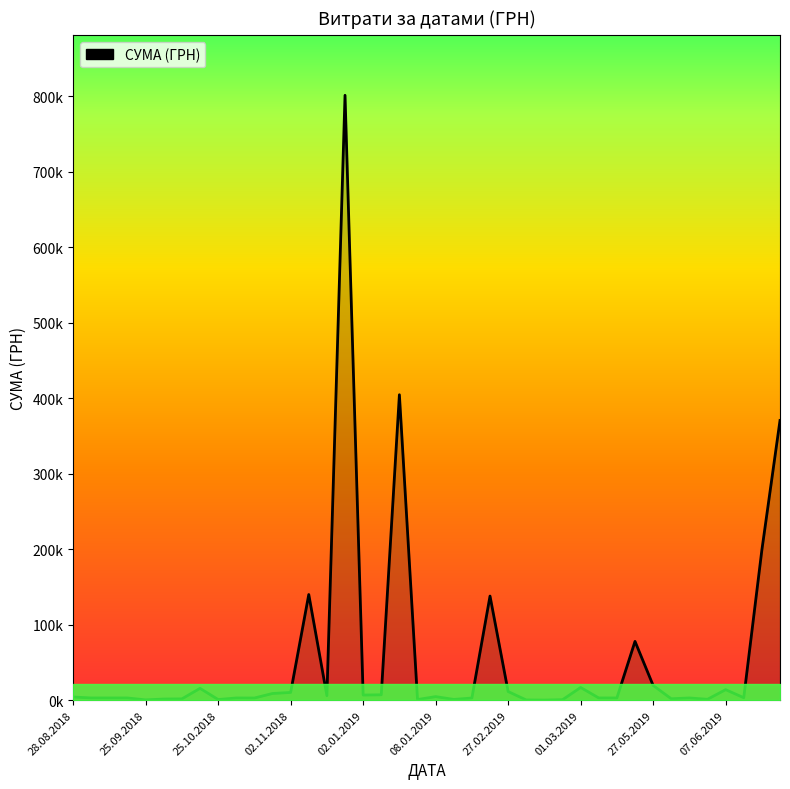

What is the difference between the maximum and minimum values?

801035.5